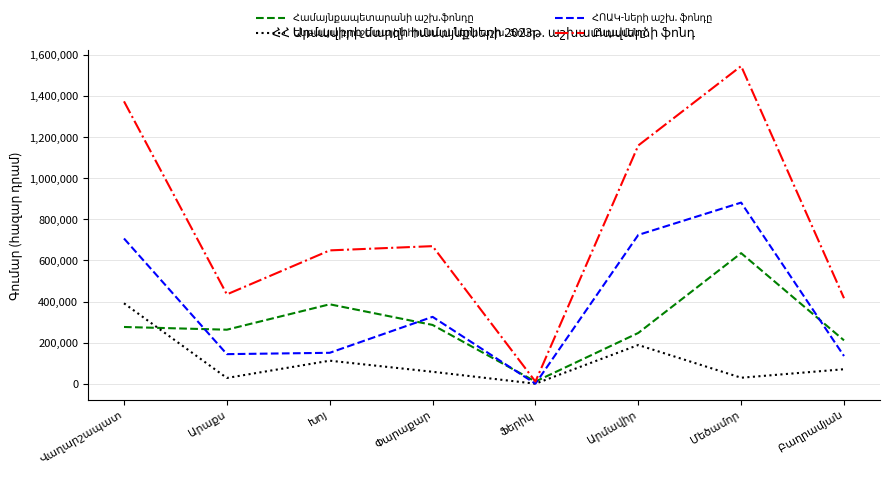

What is the value of the ՀՈԱԿ-ների աշխ. ֆոնդը point at the 3rd from the left?

150369.5